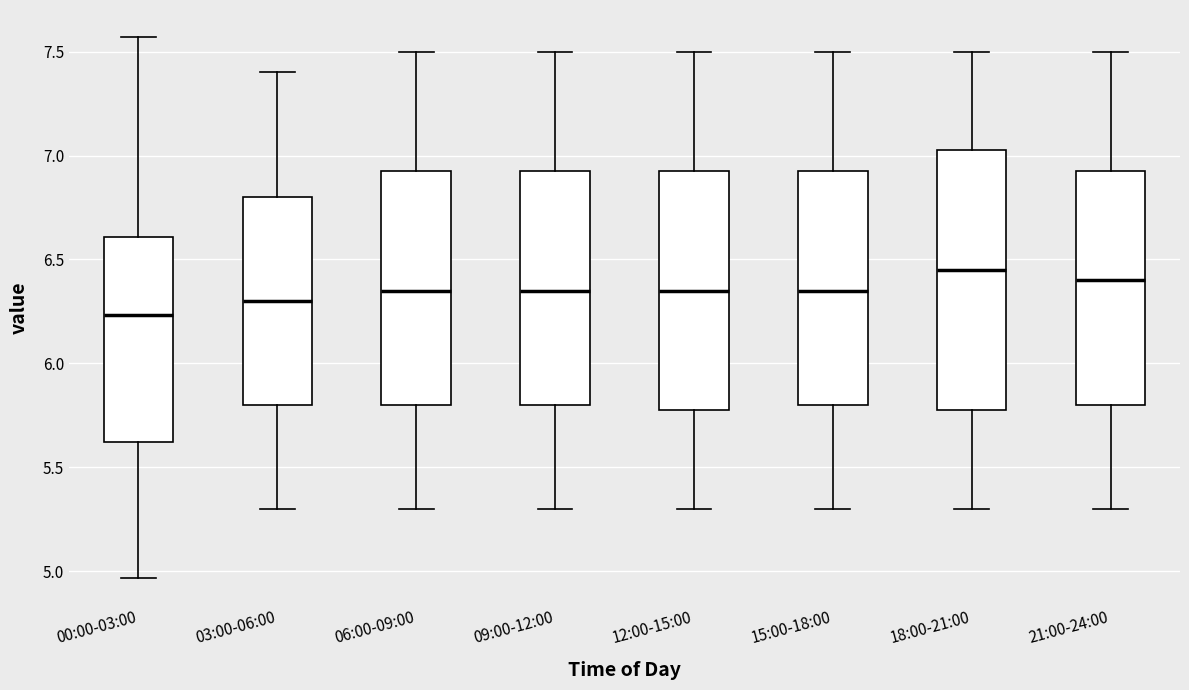

Reading left to right, transcribe this box plot: for each box, give where its median line is, the range the box spans, and where its two whiskers end, as read against the y-axis. The values are not printed on the chart, so give them approximately, as read against the axis.

00:00-03:00: median 6.25, box 5.60 to 6.60, whiskers 4.95 to 7.55
03:00-06:00: median 6.30, box 5.80 to 6.80, whiskers 5.30 to 7.40
06:00-09:00: median 6.35, box 5.80 to 6.95, whiskers 5.30 to 7.50
09:00-12:00: median 6.35, box 5.80 to 6.95, whiskers 5.30 to 7.50
12:00-15:00: median 6.35, box 5.80 to 6.95, whiskers 5.30 to 7.50
15:00-18:00: median 6.35, box 5.80 to 6.95, whiskers 5.30 to 7.50
18:00-21:00: median 6.45, box 5.80 to 7.05, whiskers 5.30 to 7.50
21:00-24:00: median 6.40, box 5.80 to 6.95, whiskers 5.30 to 7.50